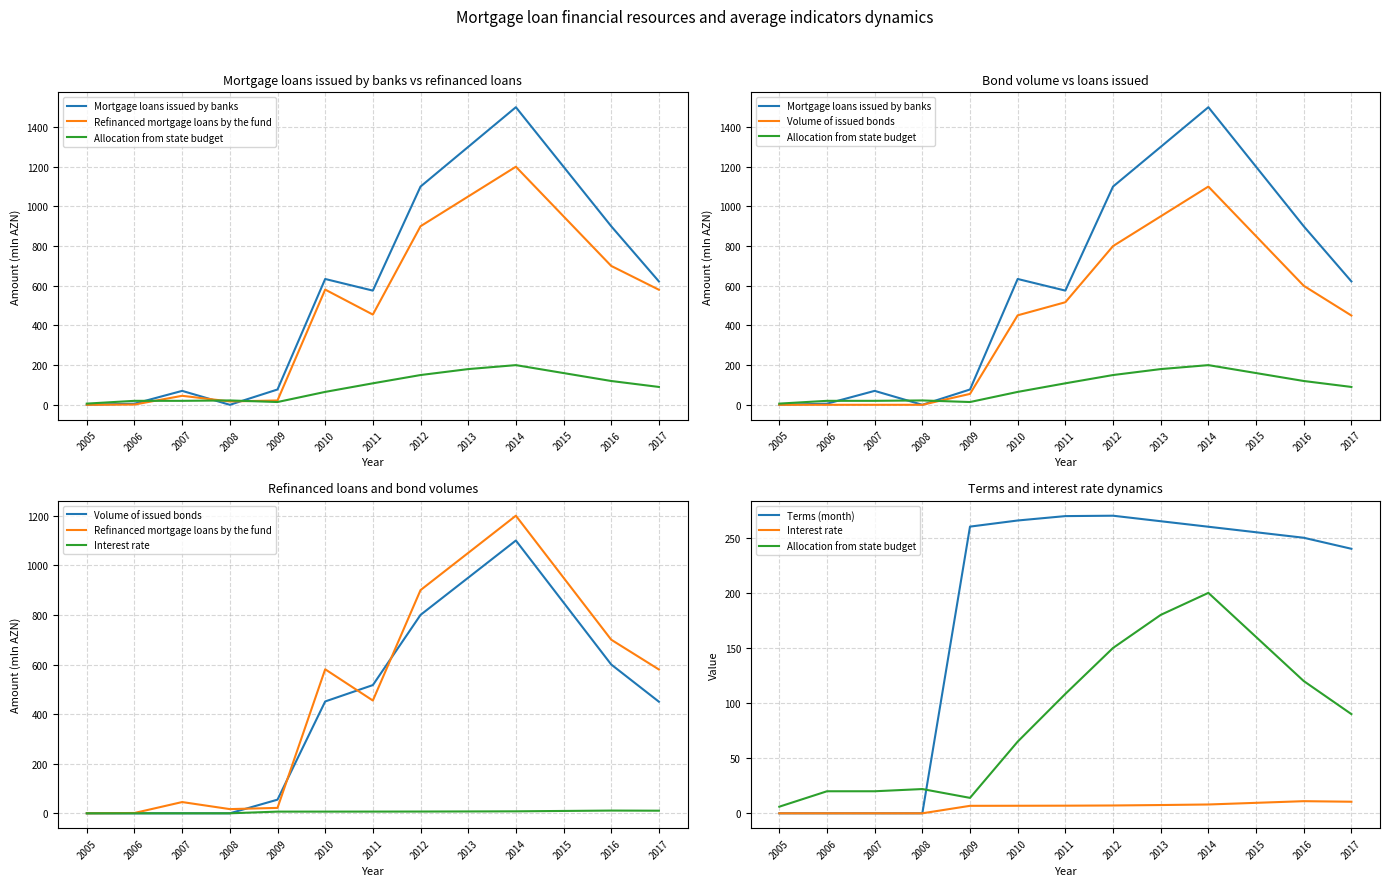

What is the total value across all series at 2011?

1932.2